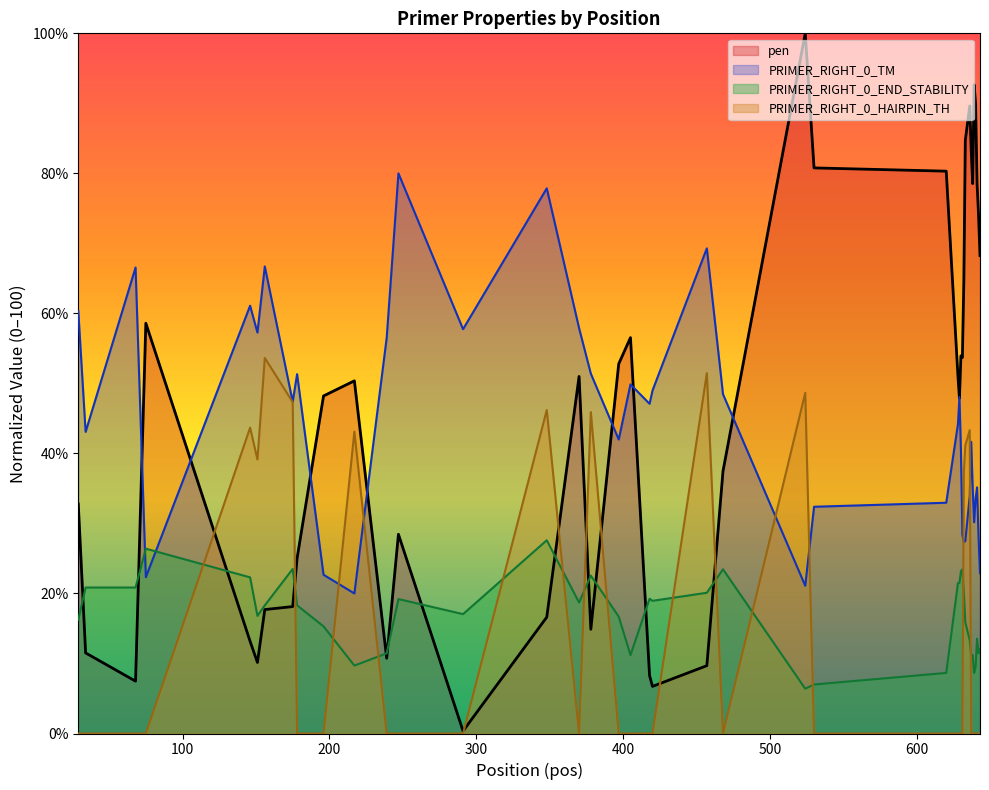

Reading left to right, transcribe all the data shown in this chart.

pen: 32.8	11.5	7.5	58.6	13.2	10.1	17.7	18.1	25.0	48.2	50.4	10.7	28.5	0.4	16.6	51.0	14.9	52.8	56.5	8.3	6.7	9.7	37.5	100.0	80.8	80.3	51.0	47.9	53.9	53.7	64.7	84.7	89.6	83.4	78.5	92.7	89.9	78.5	74.1	68.2
PRIMER_RIGHT_0_TM: 60.4	43.1	66.6	22.3	61.1	57.3	66.7	47.4	51.3	22.7	20.0	56.5	80.0	57.7	77.9	57.9	51.4	42.0	49.9	47.1	49.0	69.3	48.5	21.1	32.4	33.0	44.2	48.1	40.6	28.4	27.3	27.5	33.9	41.7	35.2	30.2	33.6	35.2	28.1	22.9
PRIMER_RIGHT_0_END_STABILITY: 16.2	20.8	20.8	26.4	22.3	16.8	18.3	23.5	18.3	15.3	9.7	11.4	19.2	17.1	27.6	18.7	22.5	16.7	11.2	19.2	19.0	20.1	23.5	6.4	7.0	8.7	21.5	21.5	23.1	23.5	20.1	15.9	13.3	11.2	11.2	8.7	9.5	13.6	11.4	12.1
PRIMER_RIGHT_0_HAIRPIN_TH: 0.0	0.0	0.0	0.0	43.7	39.1	53.6	47.3	0.0	0.0	43.1	0.0	0.0	0.0	46.2	0.0	45.9	0.0	0.0	0.0	0.0	51.5	0.0	48.6	0.0	0.0	0.0	0.0	0.0	0.0	37.4	41.1	43.3	0.0	0.0	0.0	0.0	0.0	0.0	0.0